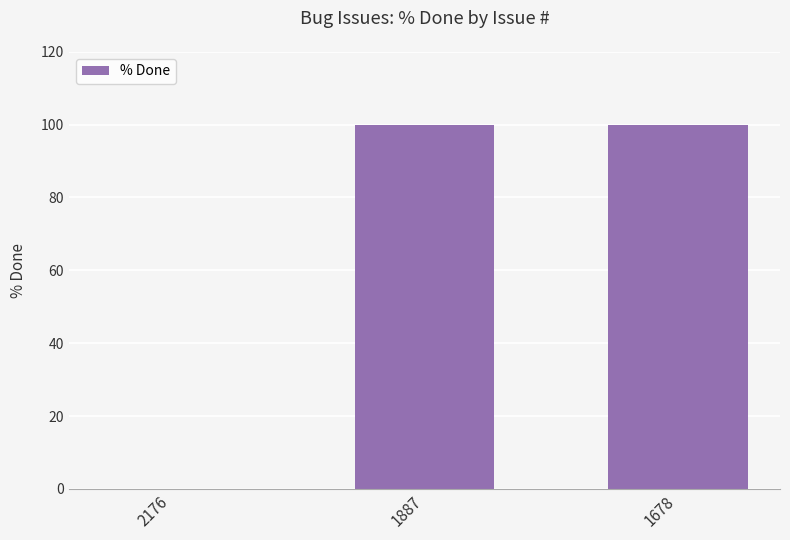

What is the change in value from 2176 to 1678?

+100